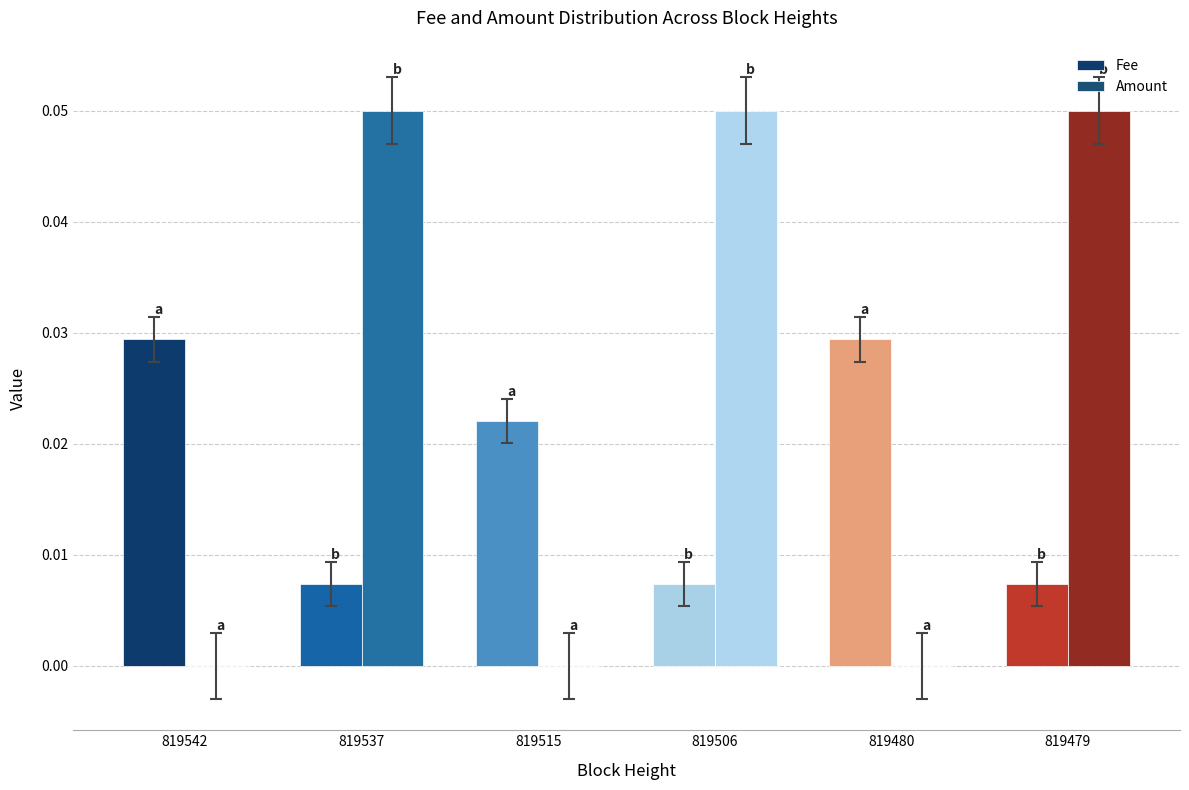

How many groups of bars are there?

6